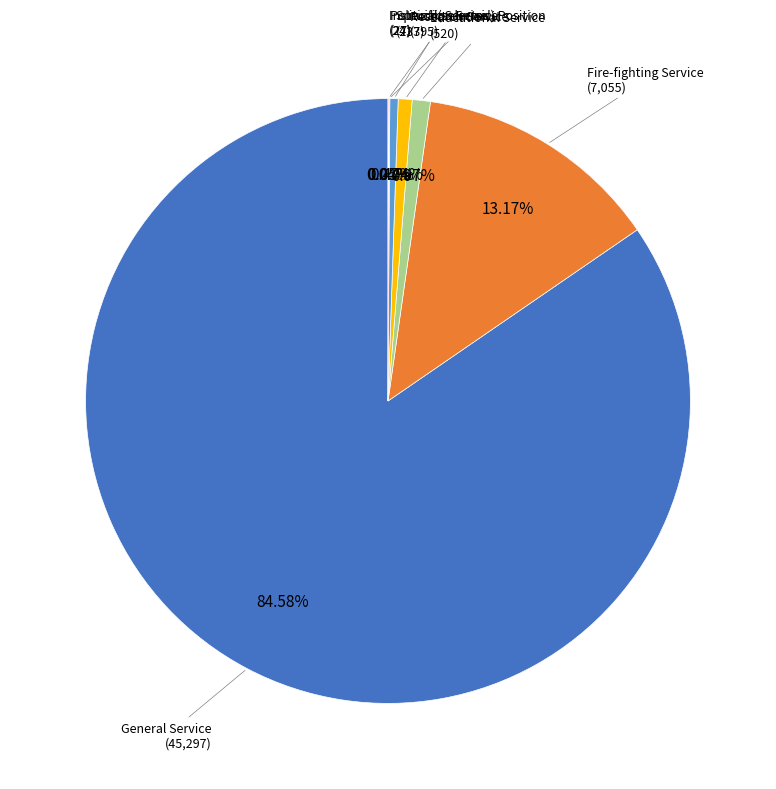

Is there any slice that represents more than half of the pie?

Yes